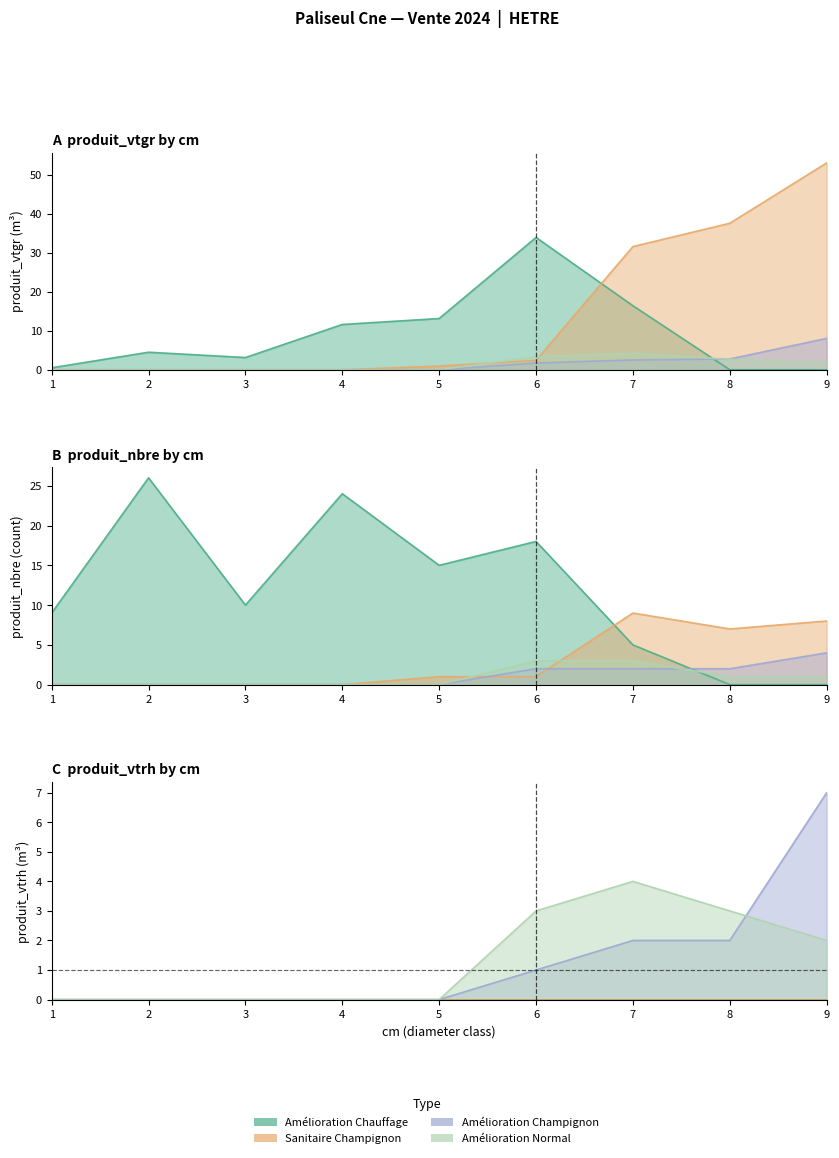

Is the value of AMELIORATION_NORMAL at 6 greater than the value of AMELIORATION_CHAMPIGNON at 1?

Yes